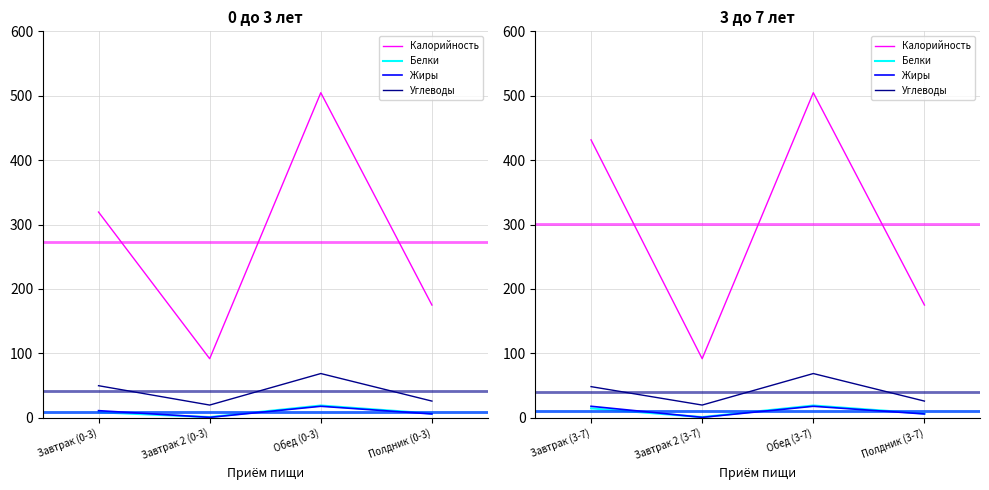

Between Обед (3-7) and Полдник (3-7), which is larger?

Обед (3-7)